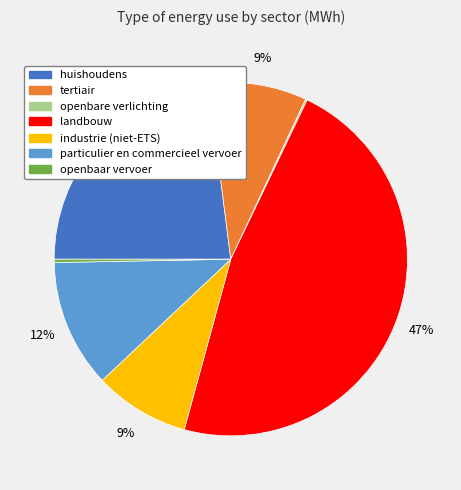

The openbaar vervoer slice represents 11% of the pie. True or false?

False